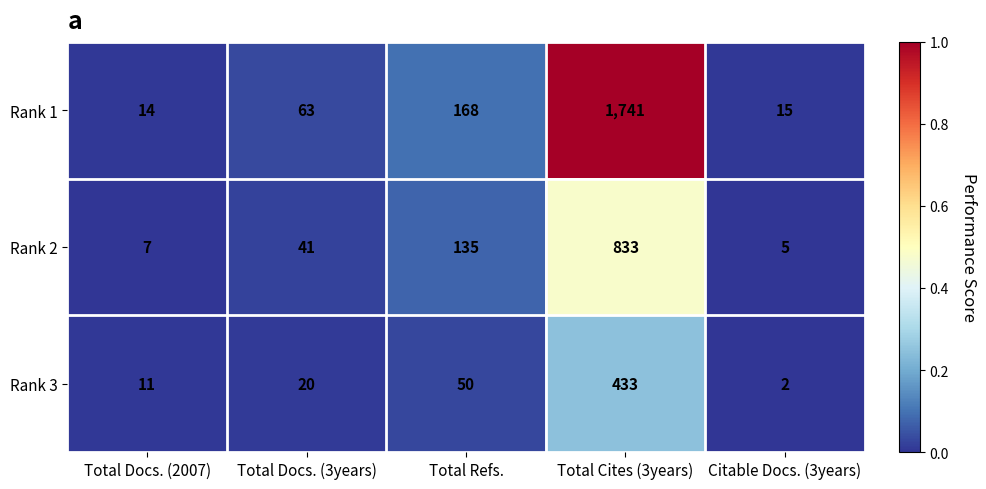

The Rank 3 series shows 250 at Total Cites (3years). True or false?

False